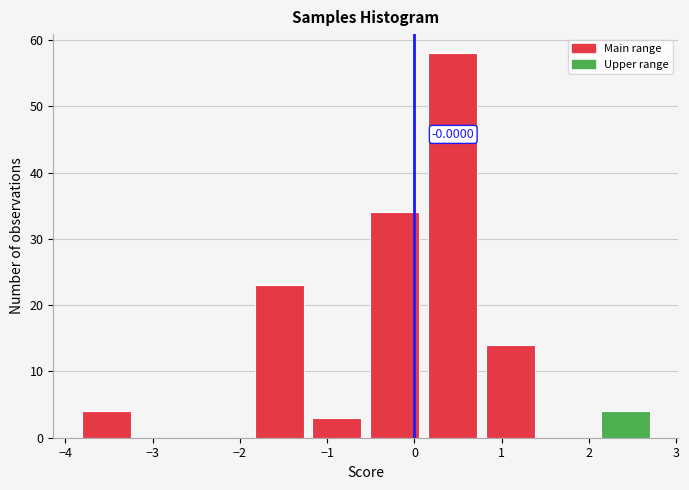

Over which range of the x-axis is the bar tallest?

0.1 to 0.8